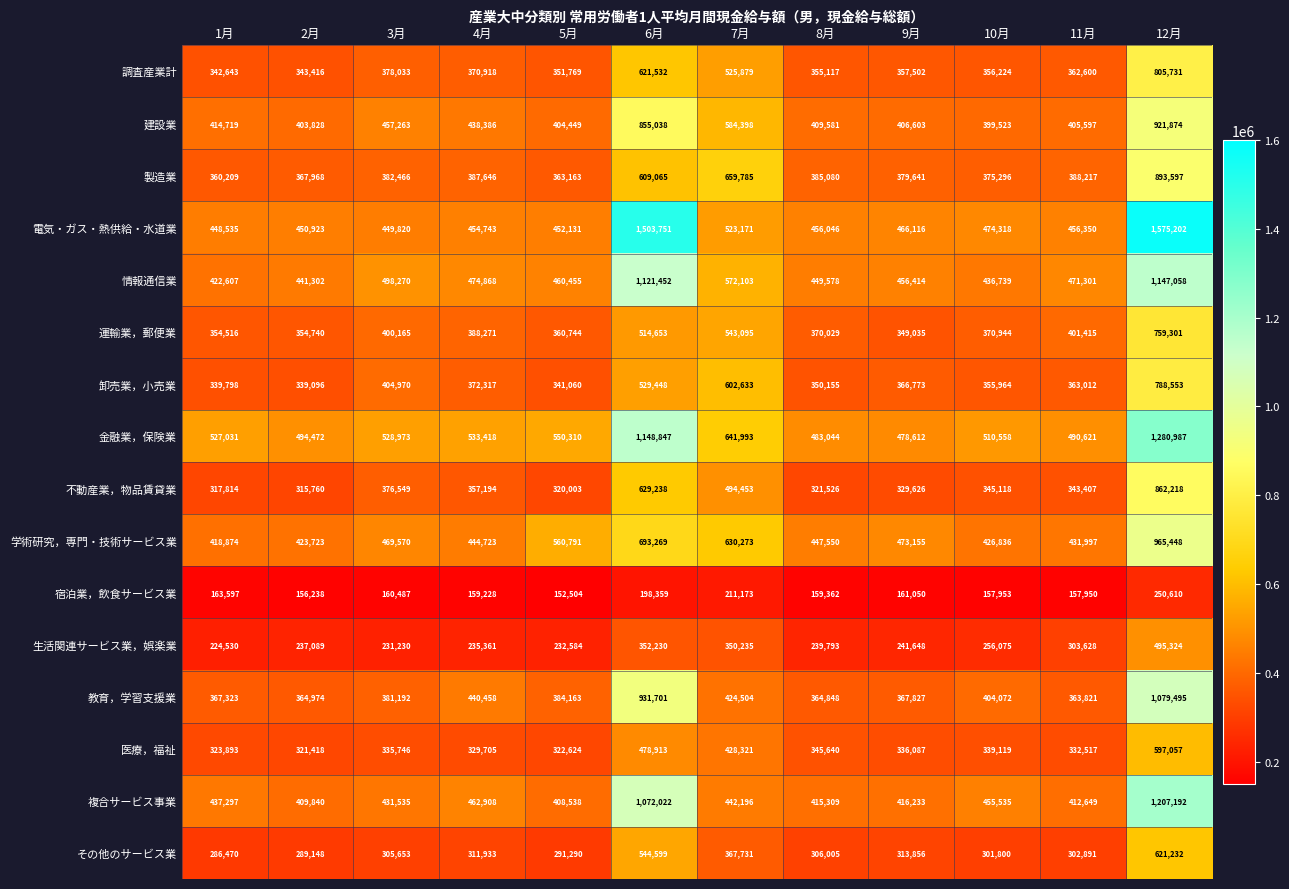

The 電気・ガス・熱供給・水道業 series shows 454743 at 4月. True or false?

True